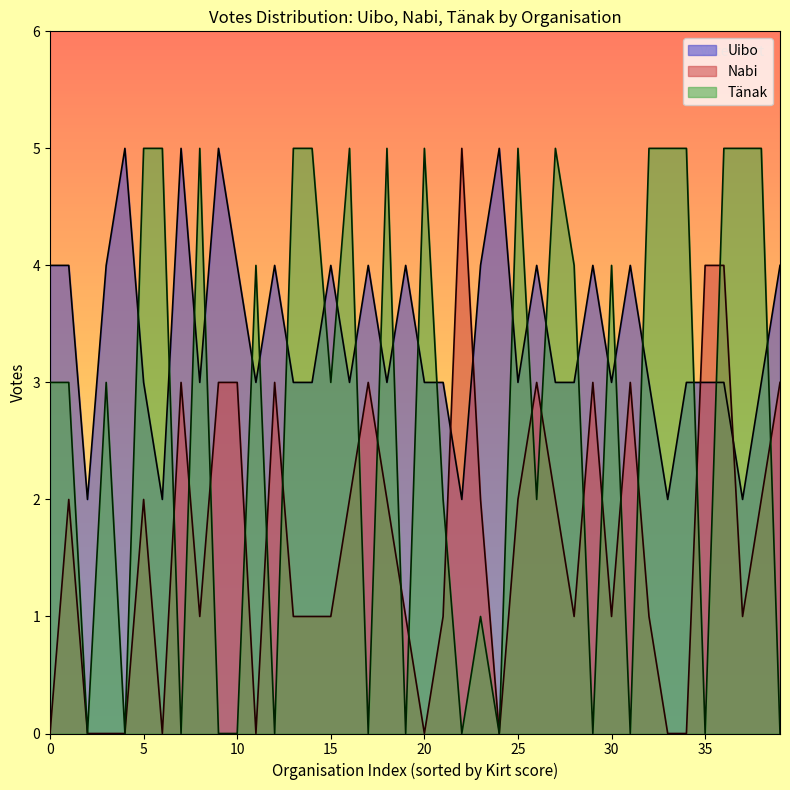

Reading right to left, list all the values displayed in this chart.

Uibo: 4	3	2	3	3	3	2	3	4	3	4	3	3	4	3	5	4	2	3	3	4	3	4	3	4	3	3	4	3	4	5	3	5	2	3	5	4	2	4	4
Nabi: 3	2	1	4	4	0	0	1	3	1	3	1	2	3	2	0	2	5	1	0	1	2	3	2	1	1	1	3	0	3	3	1	3	0	2	0	0	0	2	0
Taanak: 0	5	5	5	0	5	5	5	0	4	0	4	5	2	5	0	1	0	2	5	0	5	0	5	3	5	5	0	4	0	0	5	0	5	5	0	3	0	3	3